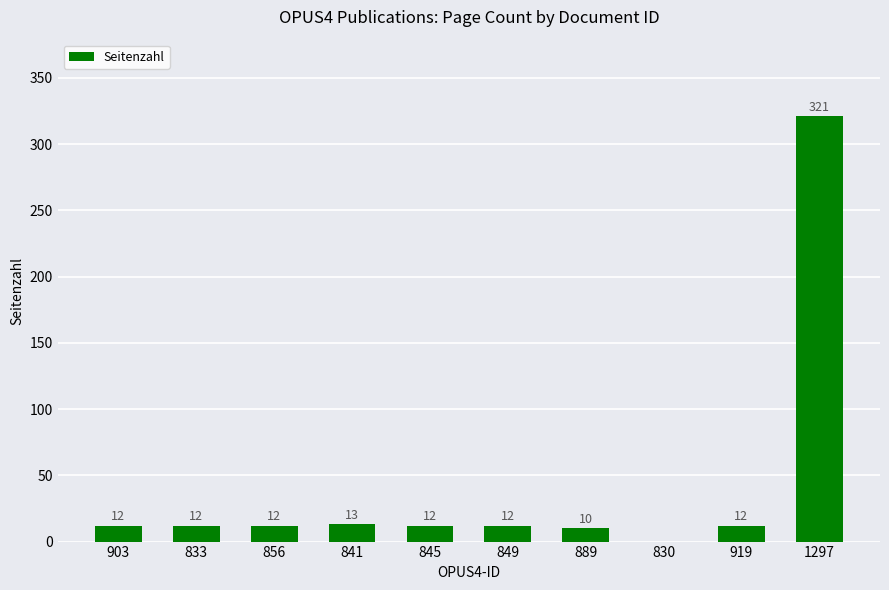

Reading left to right, transcribe all the data shown in this chart.

12	12	12	13	12	12	10	0	12	321